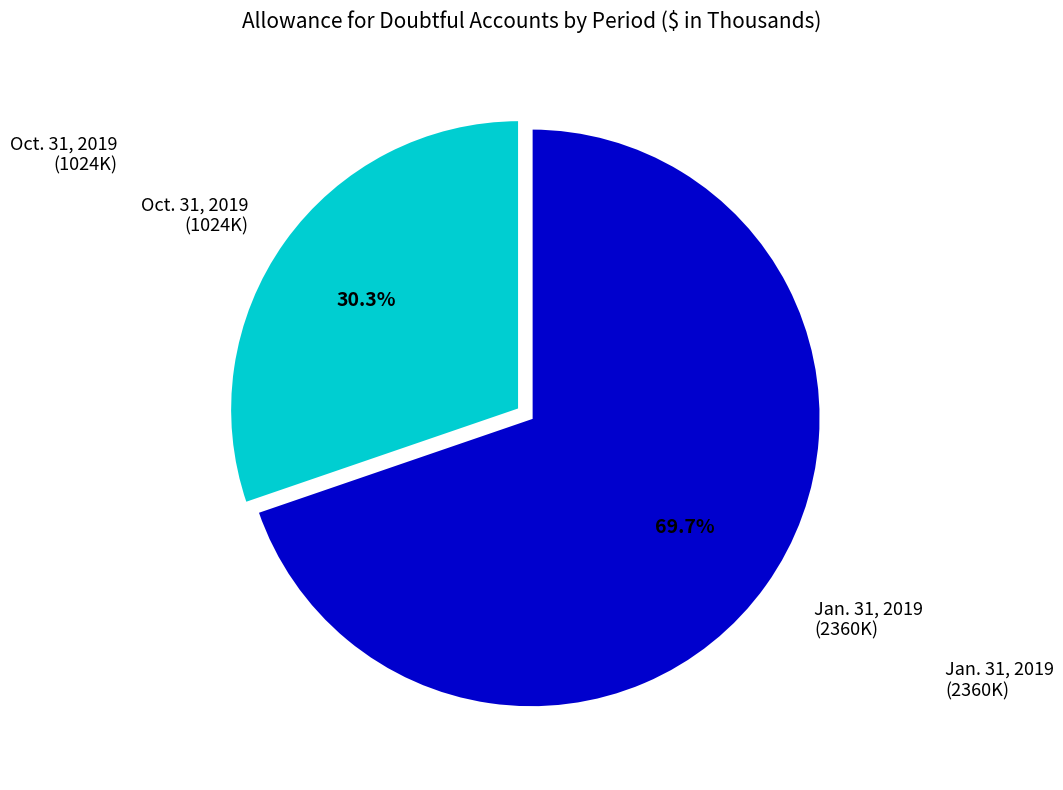

Is there any slice that represents more than half of the pie?

Yes